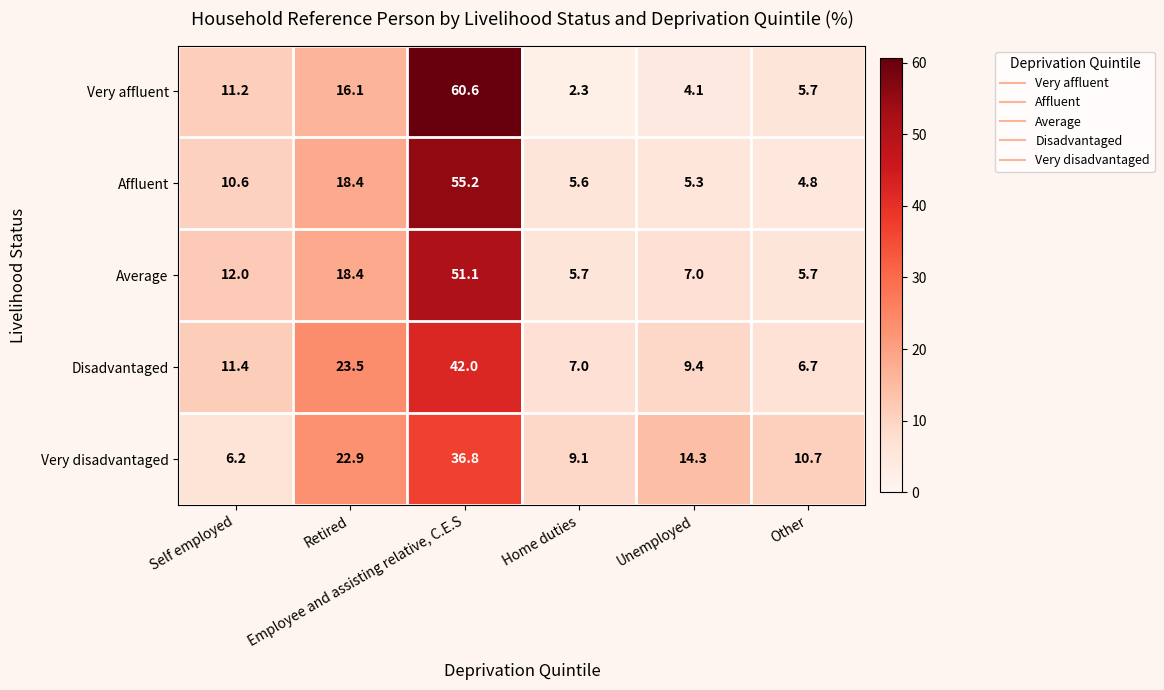

At which category is the sum across all series the highest?

Employee and assisting relative, C.E.S